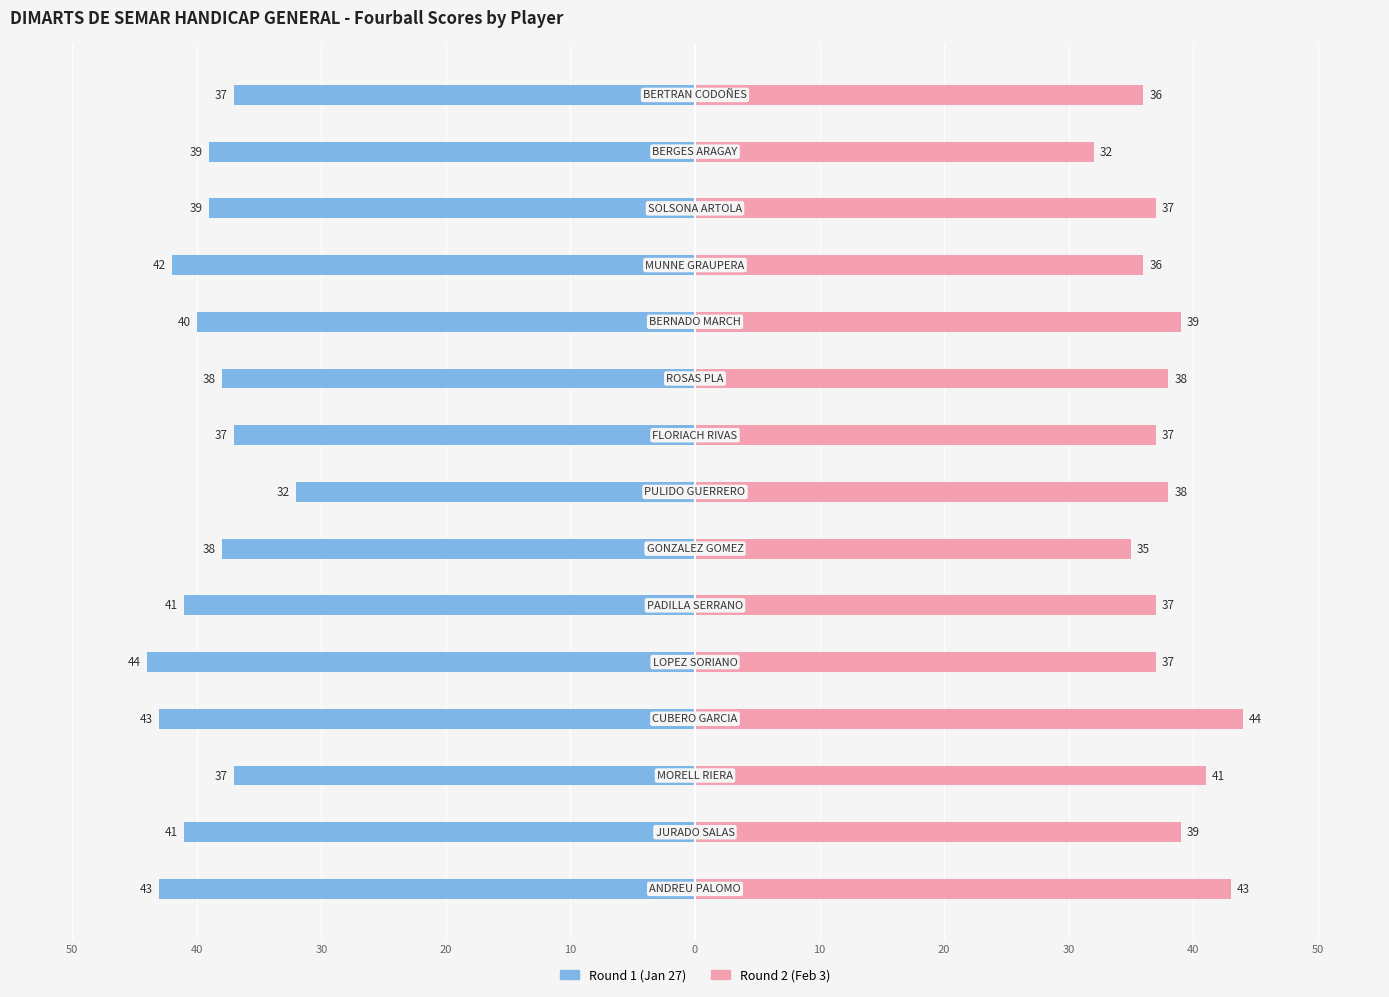

Reading left to right, extract all data points from this chart.

Round 1 (Jan 27): -43	-41	-37	-43	-44	-41	-38	-32	-37	-38	-40	-42	-39	-39	-37
Round 2 (Feb 3): 43	39	41	44	37	37	35	38	37	38	39	36	37	32	36